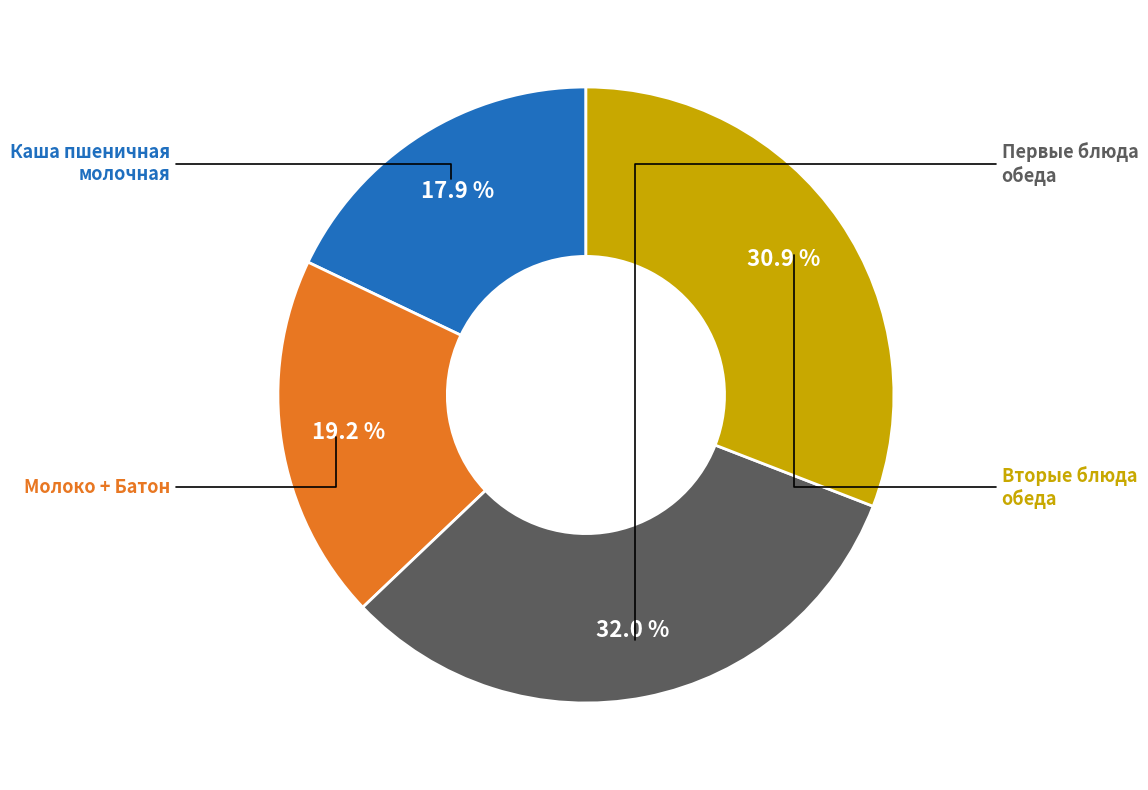

How many slices are in this pie chart?

4